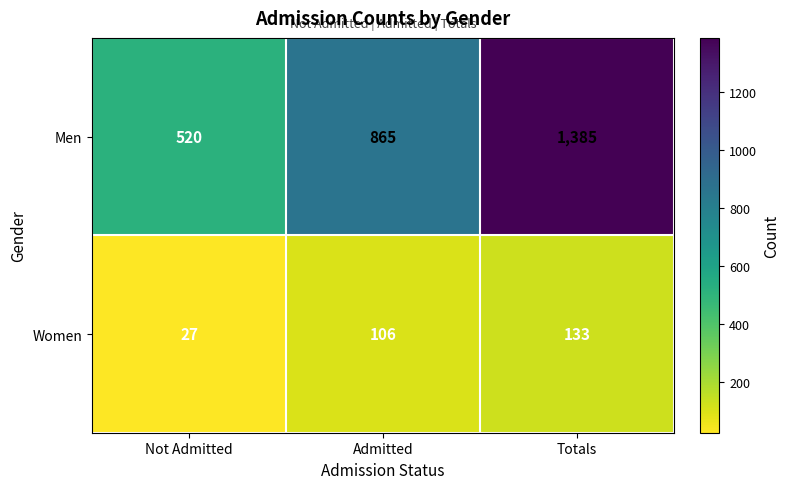

Where is Men nearest to the value 952?

Admitted